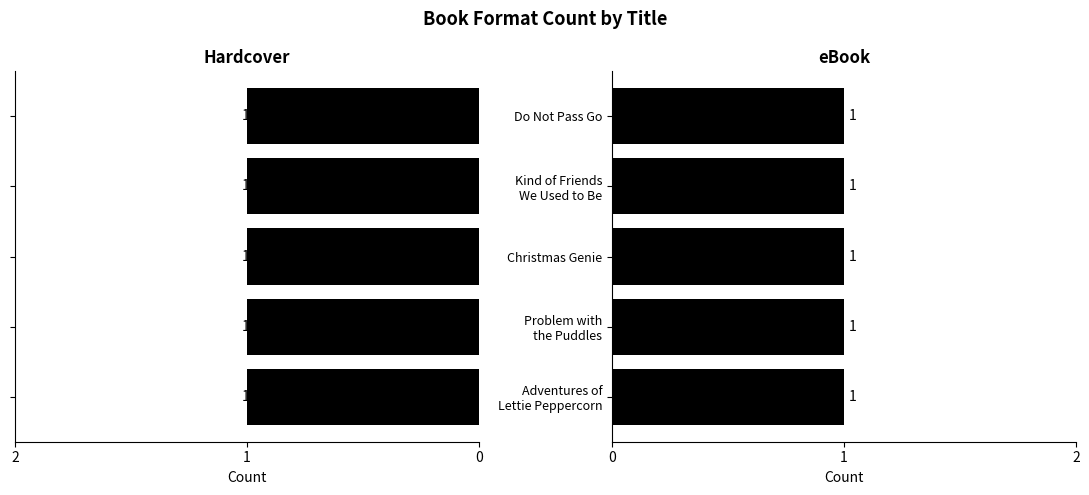

How many categories are shown in the chart?

5